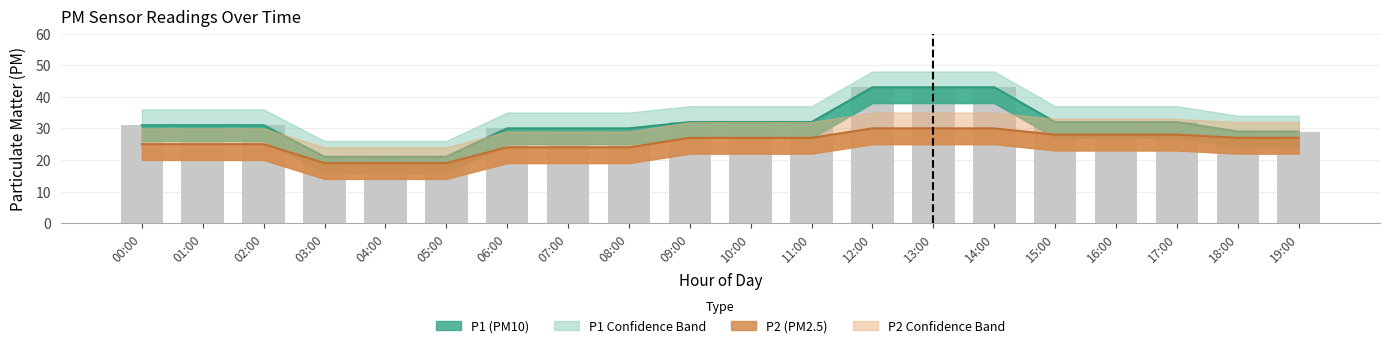

True or false: P2 has a value of 27 at 11:00.

True